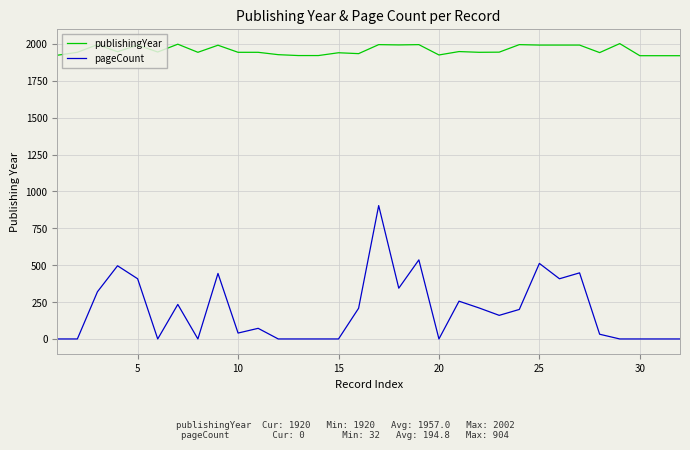

Rank the series by their average value, from highest to lowest.

publishingYear, pageCount